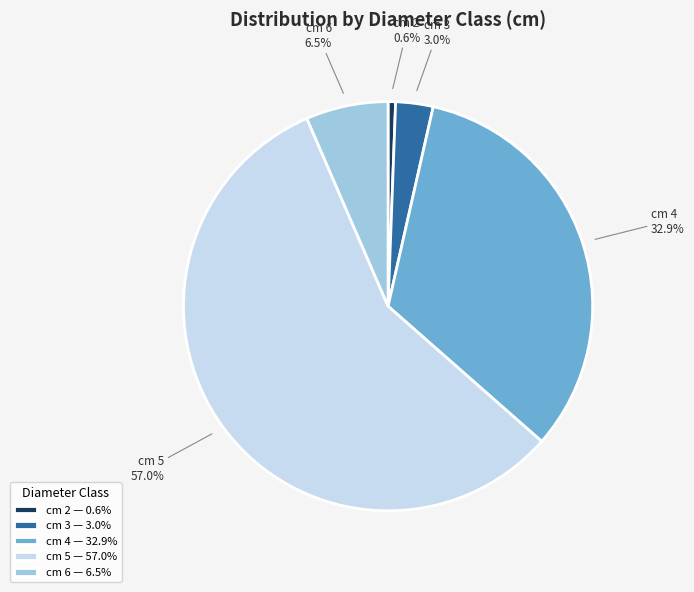

Between cm 3 and cm 5, which is larger?

cm 5